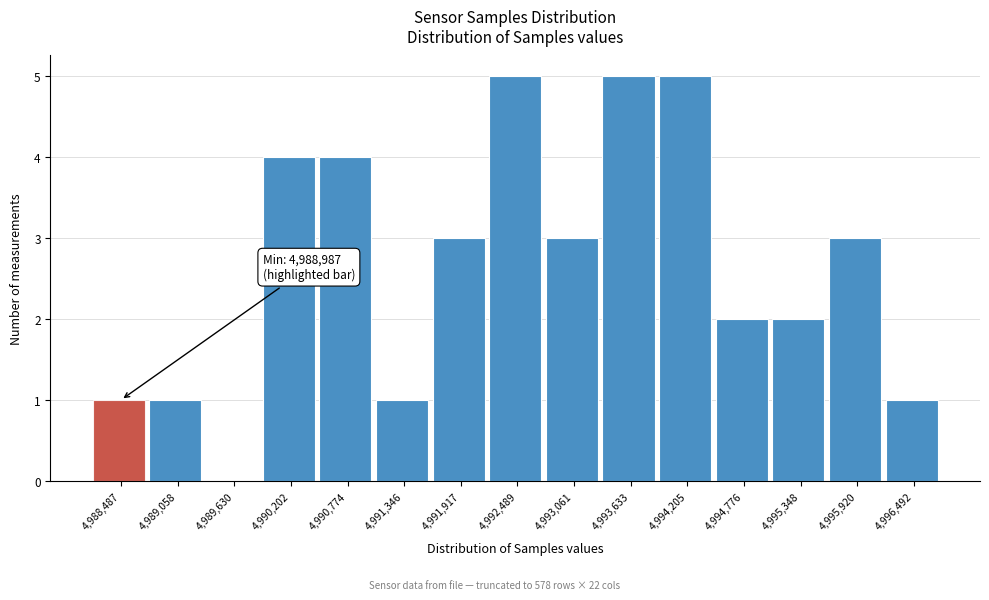

Reading right to left, transcribe all the data shown in this chart.

4,996,492=1	4,995,920=3	4,995,348=2	4,994,776=2	4,994,205=5	4,993,633=5	4,993,061=3	4,992,489=5	4,991,917=3	4,991,346=1	4,990,774=4	4,990,202=4	4,989,630=0	4,989,058=1	4,988,487=1